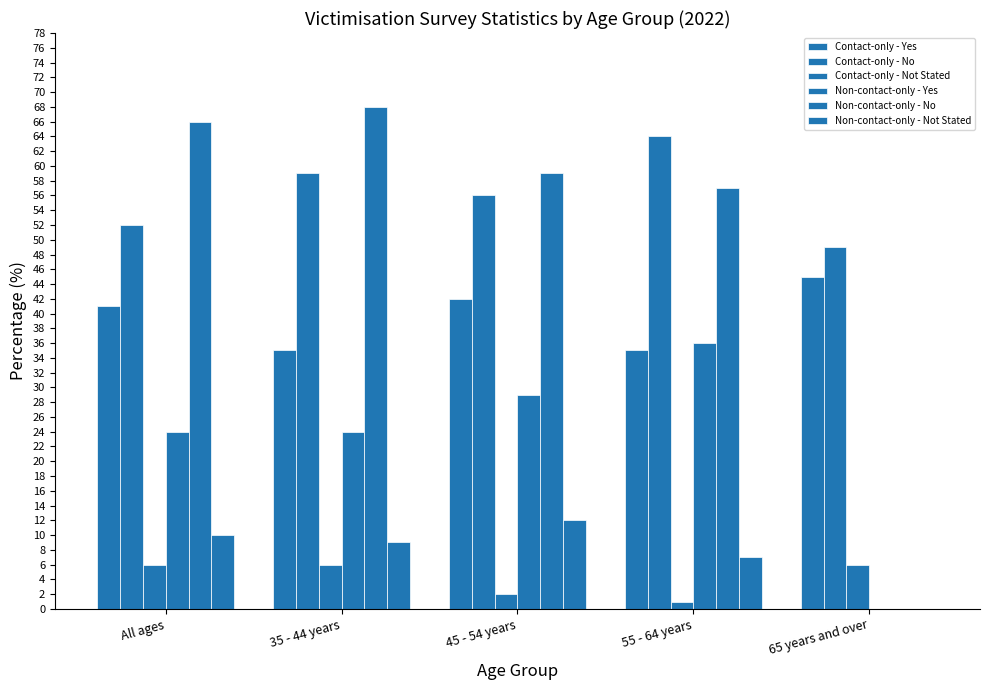

Reading right to left, extract all data points from this chart.

Contact-only - Yes: 65 years and over=45	55 - 64 years=35	45 - 54 years=42	35 - 44 years=35	All ages=41
Contact-only - No: 65 years and over=49	55 - 64 years=64	45 - 54 years=56	35 - 44 years=59	All ages=52
Contact-only - Not Stated: 65 years and over=6	55 - 64 years=1	45 - 54 years=2	35 - 44 years=6	All ages=6
Non-contact-only - Yes: 65 years and over=0	55 - 64 years=36	45 - 54 years=29	35 - 44 years=24	All ages=24
Non-contact-only - No: 65 years and over=0	55 - 64 years=57	45 - 54 years=59	35 - 44 years=68	All ages=66
Non-contact-only - Not Stated: 65 years and over=0	55 - 64 years=7	45 - 54 years=12	35 - 44 years=9	All ages=10